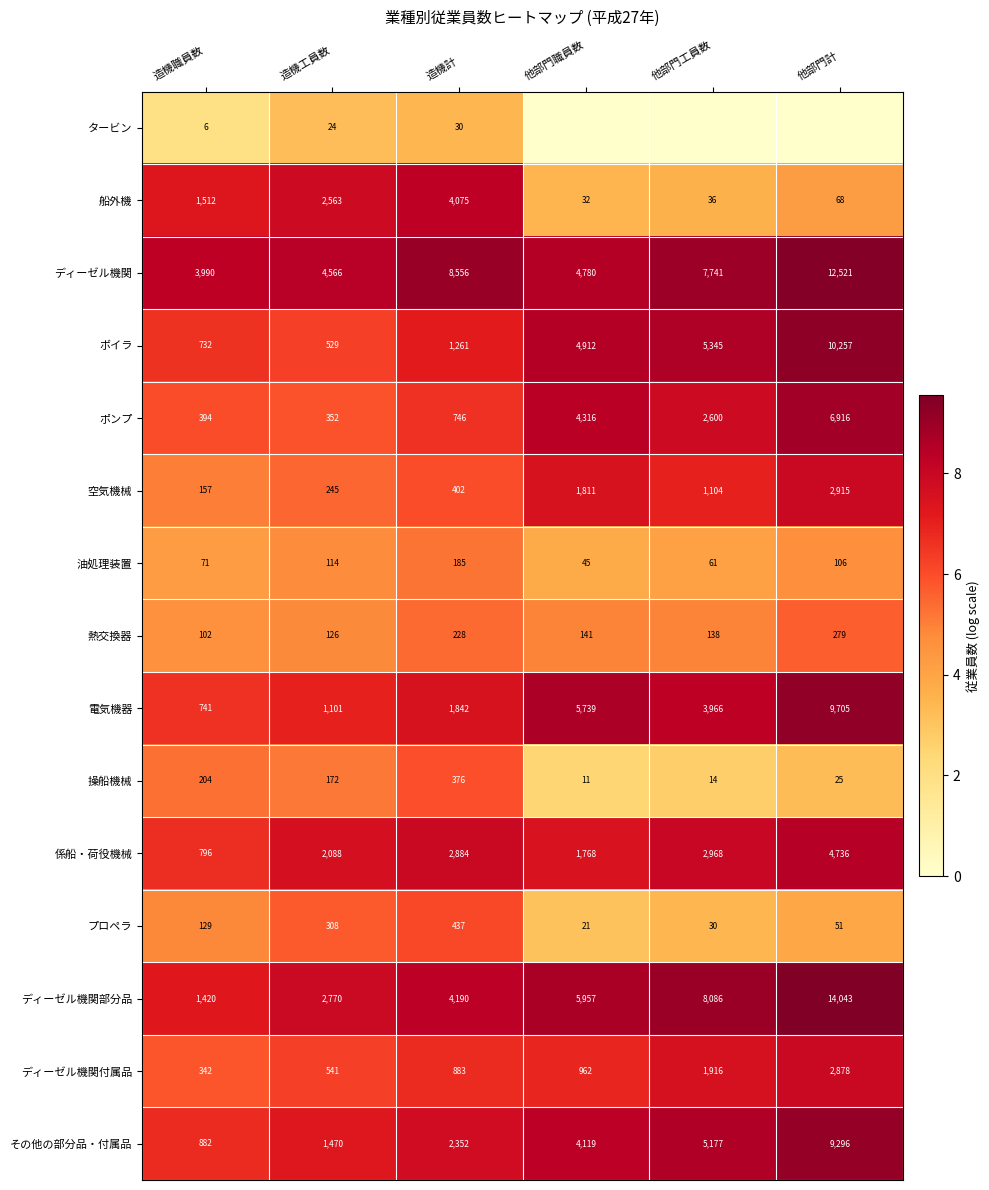

What is the minimum value for プロペラ?

21